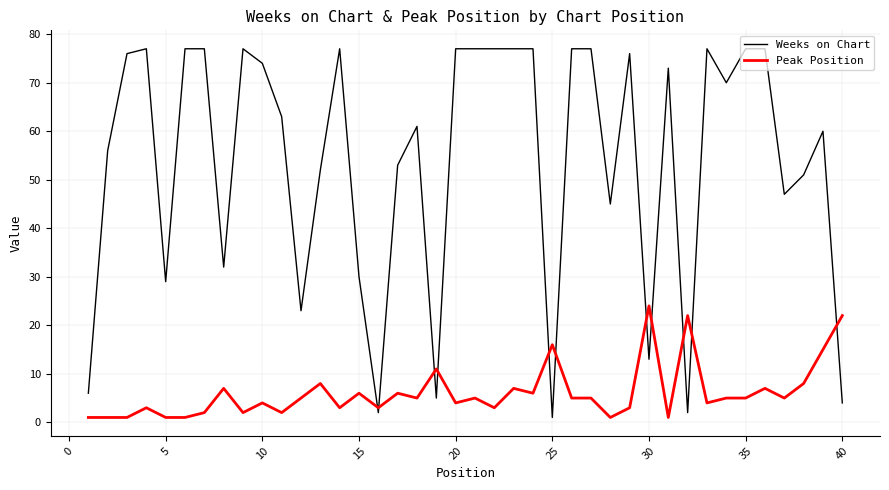

What is the difference between the maximum and minimum values in the Peak Position series?

23